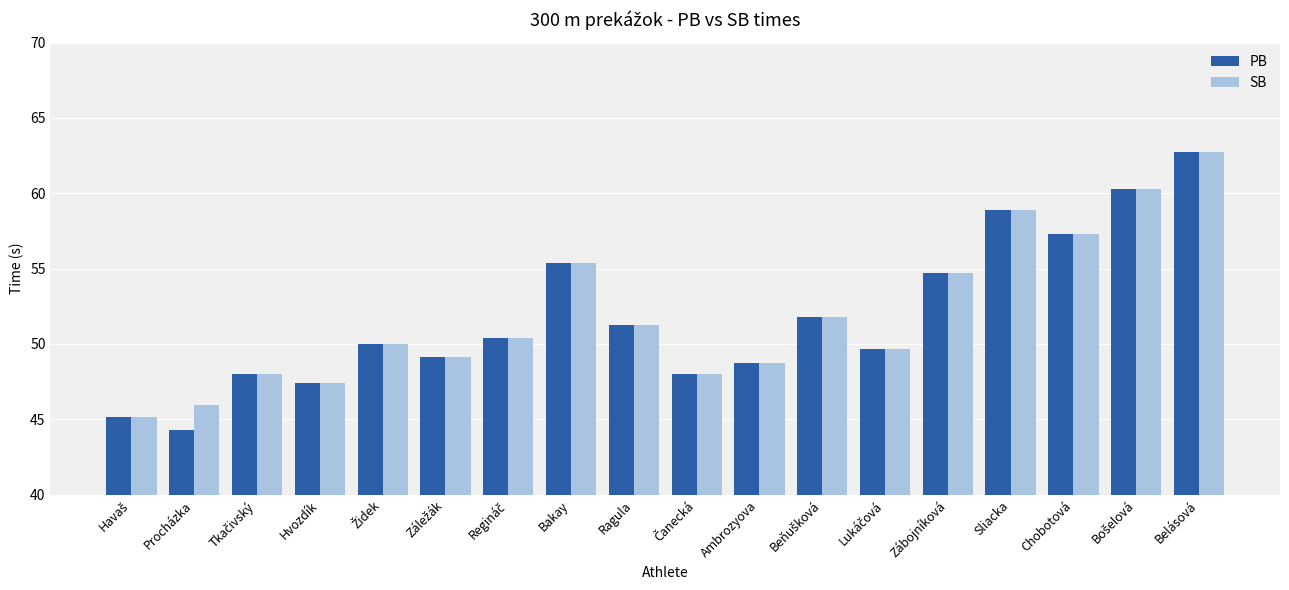

Which series has the largest range (max minus min)?

PB